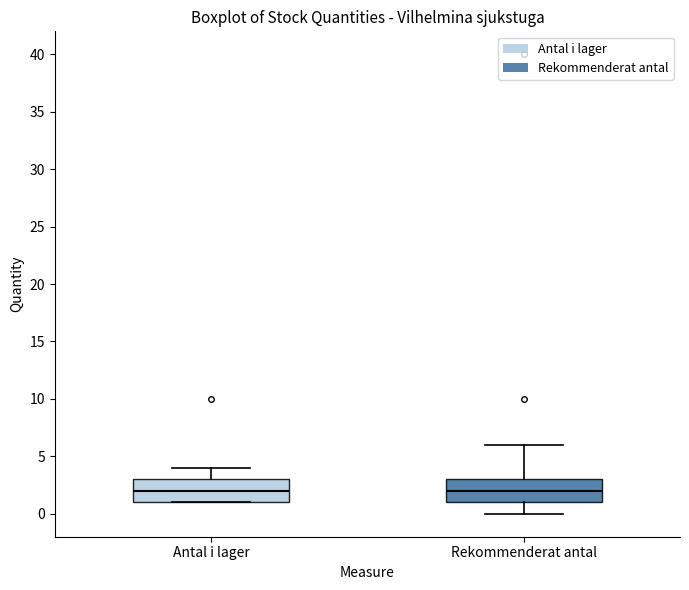

Where does the upper whisker of the box for Antal i lager end on the y-axis? The values are not printed on the chart, so give them approximately, as read against the axis.

4